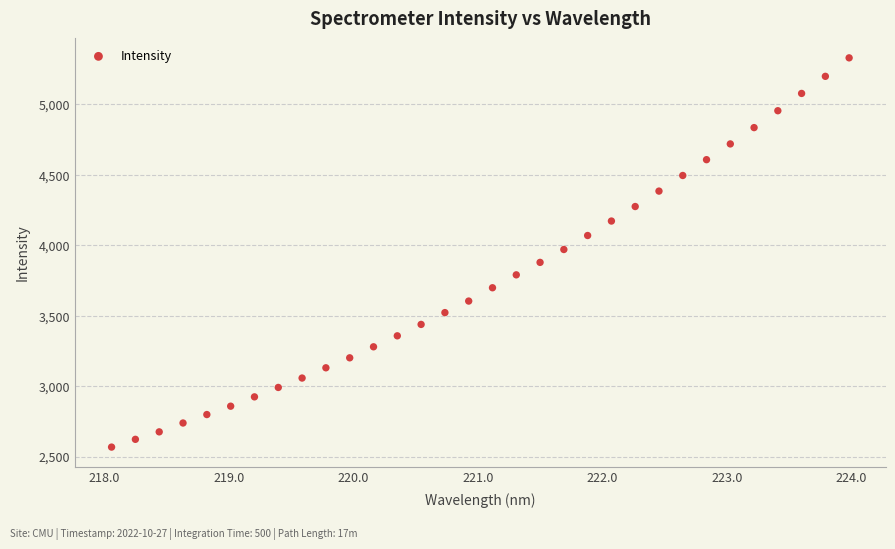

What is the range of X values (max minus min)?

5.9